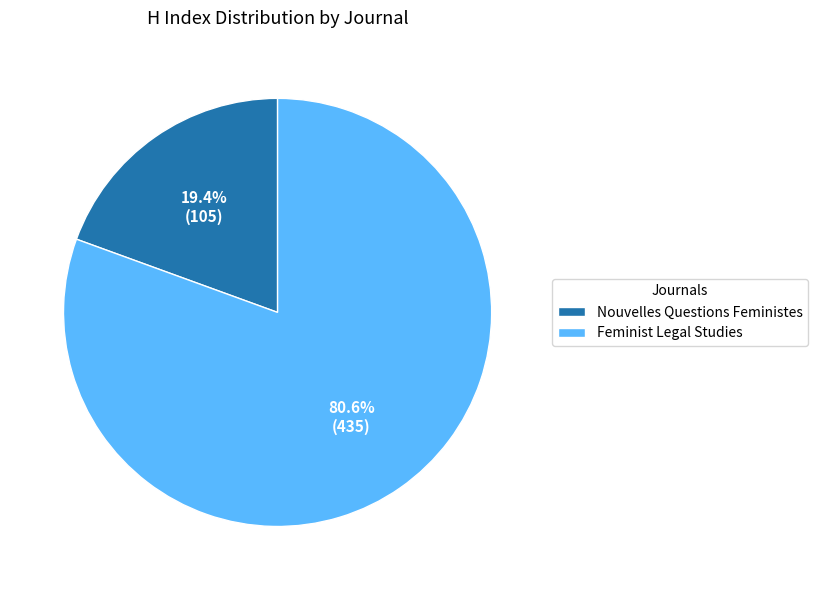

Approximately how many times larger is the value at Nouvelles Questions Feministes compared to Feminist Legal Studies?

0.2